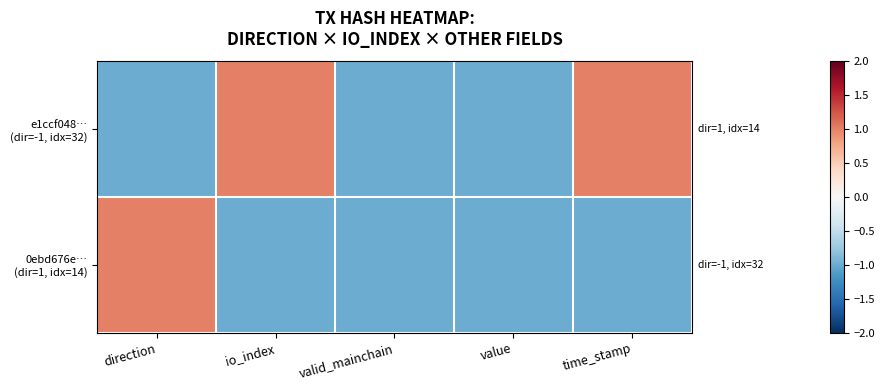

Which series has the largest total across all categories?

e1ccf048… (dir=-1, idx=32)